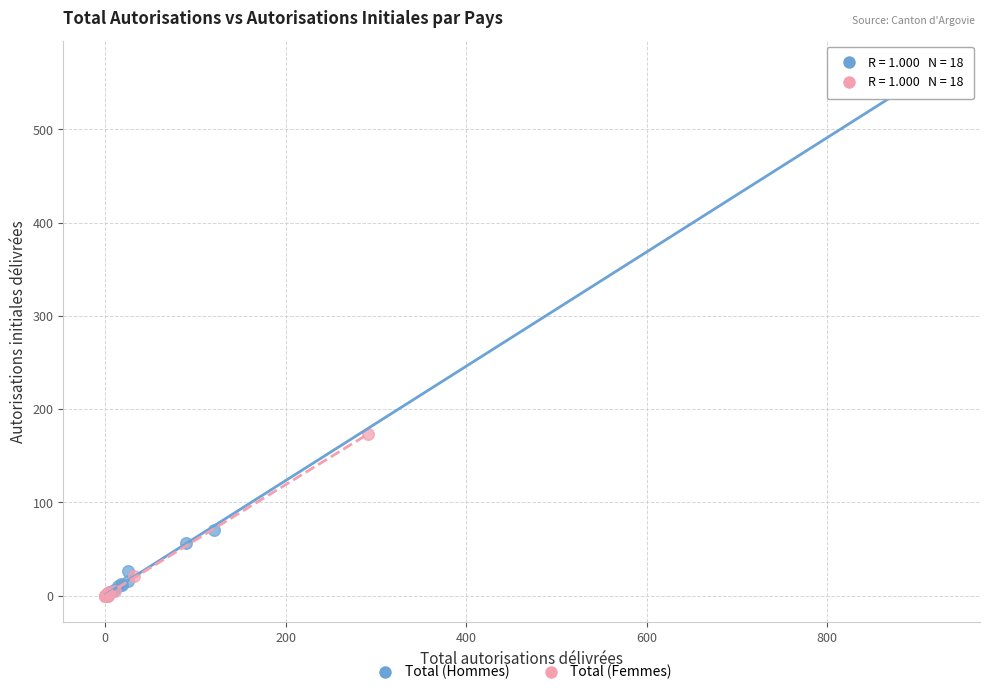

Which series has the largest Y range (max minus min)?

Total (Hommes)